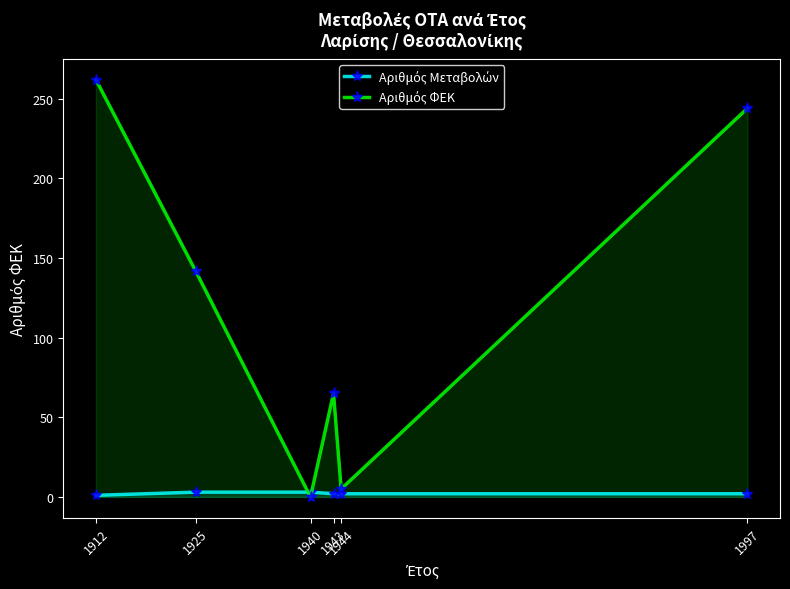

List the series in order of their overall mean, lowest first.

Αριθμός Μεταβολών, Αριθμός ΦΕΚ